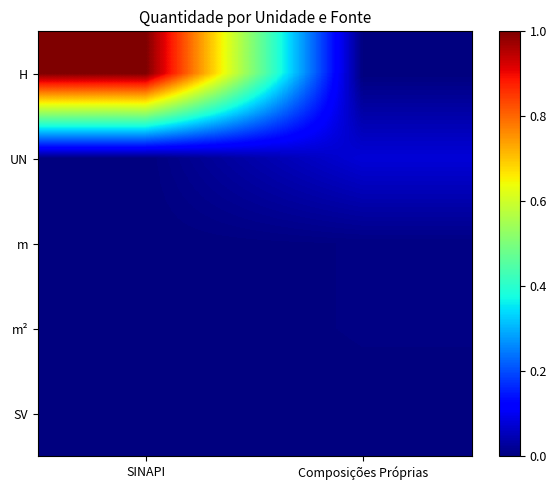

Which label corresponds to the smallest value in the chart?

Composições Próprias